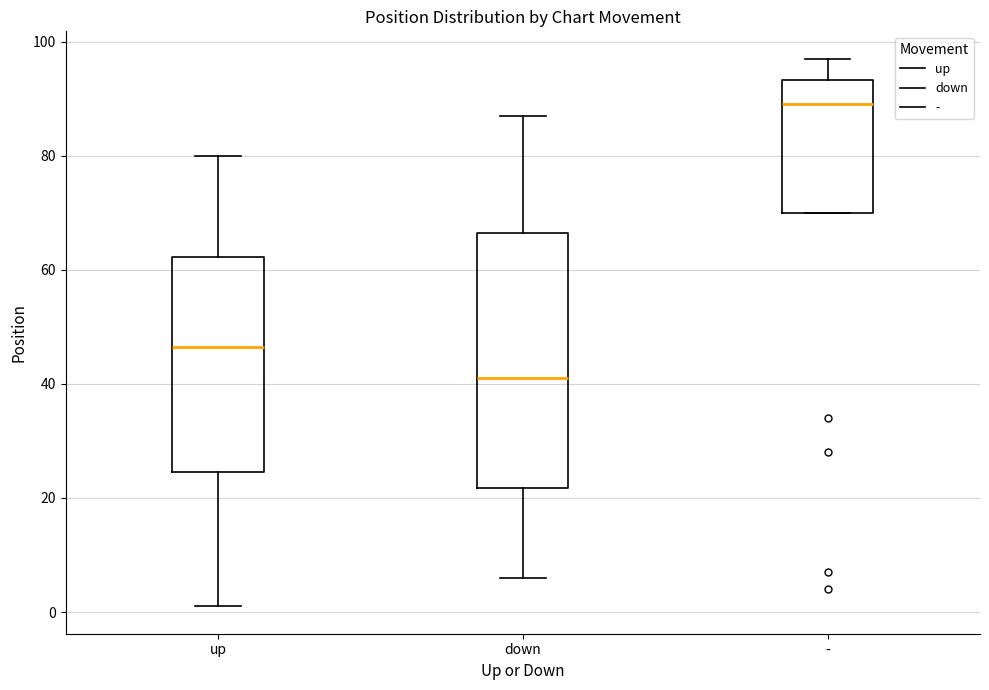

Reading left to right, read every box against the y-axis: the position of its median line, the range the box covers, and the ends of its whiskers. The values are not printed on the chart, so give them approximately, as read against the axis.

up: median 46, box 24 to 62, whiskers 2 to 80
down: median 42, box 22 to 66, whiskers 6 to 88
-: median 90, box 70 to 94, whiskers 70 to 98